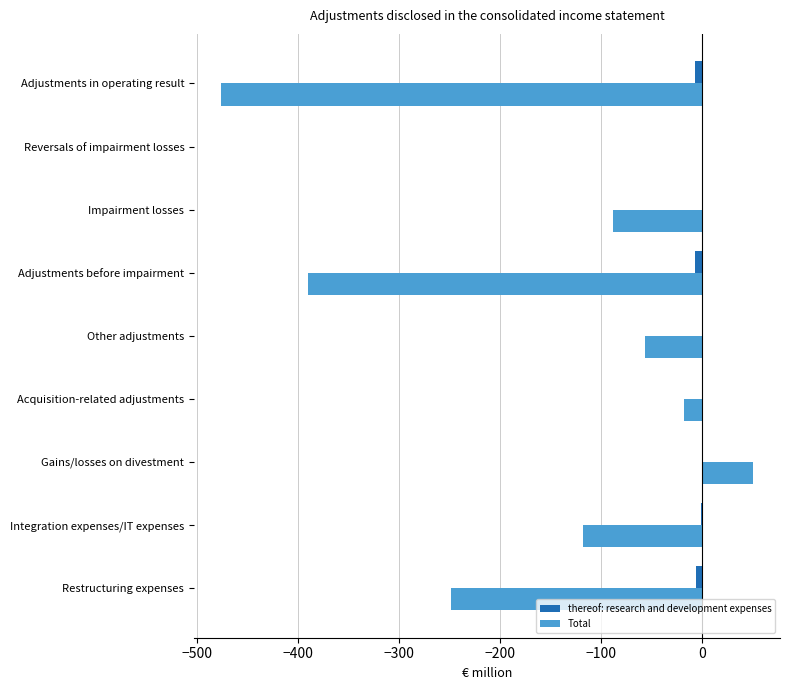

Which series changed the most between Impairment losses and Reversals of impairment losses?

Total